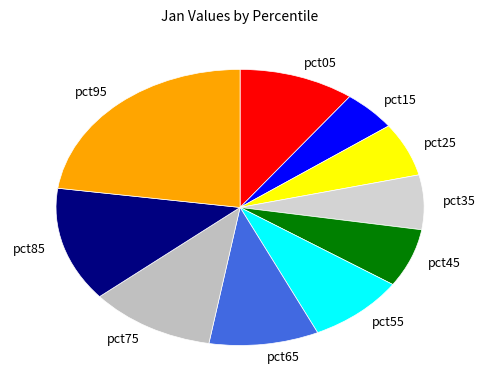

Does any single category account for the majority?

No